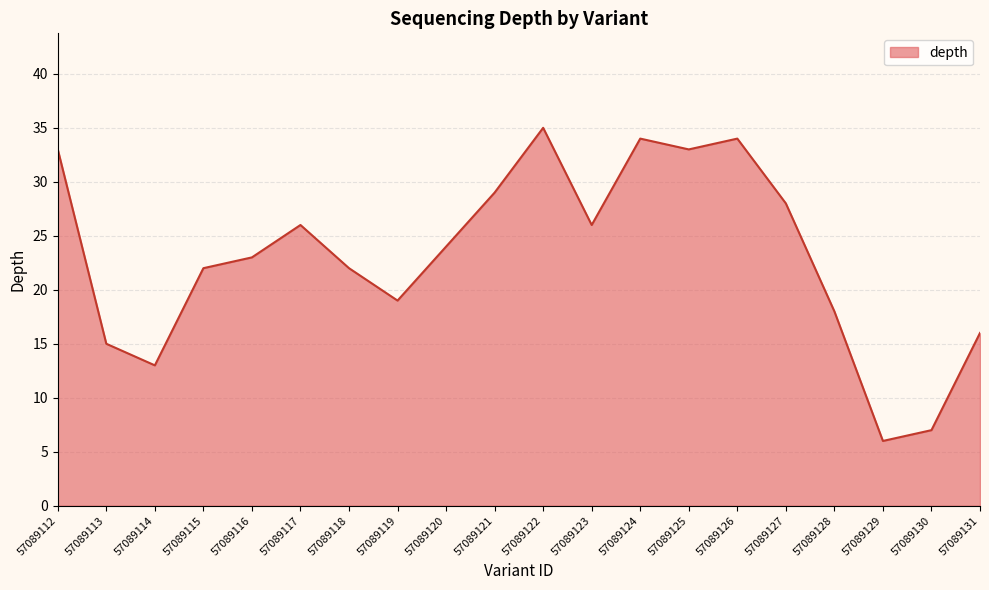

Is it true that the value at 57089127 is 41?

False